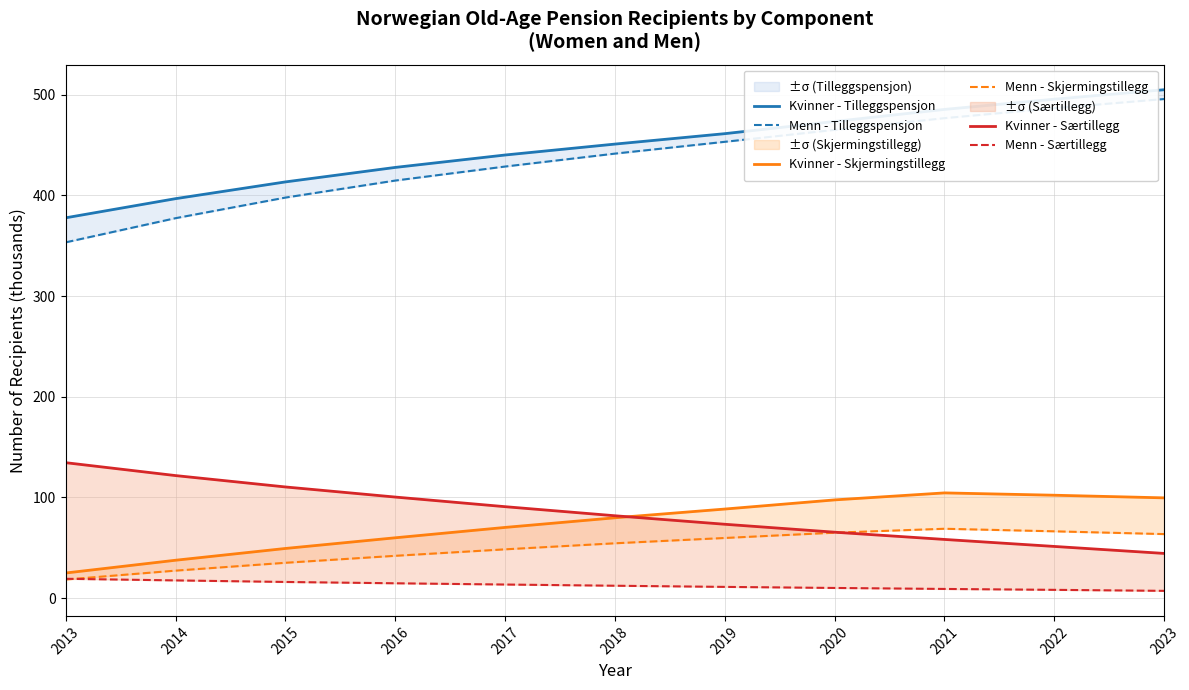

What is the value of the Kvinner - Særtillegg point at the 7th from the left?

73.3